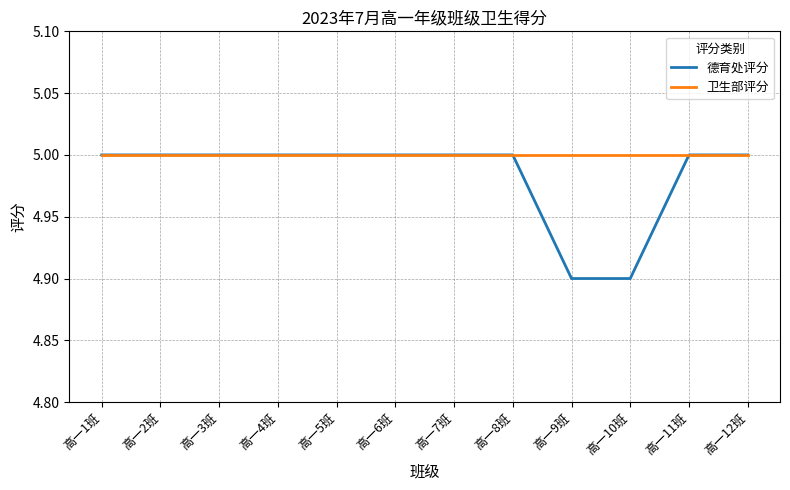

What is the minimum value shown in the chart?

4.9